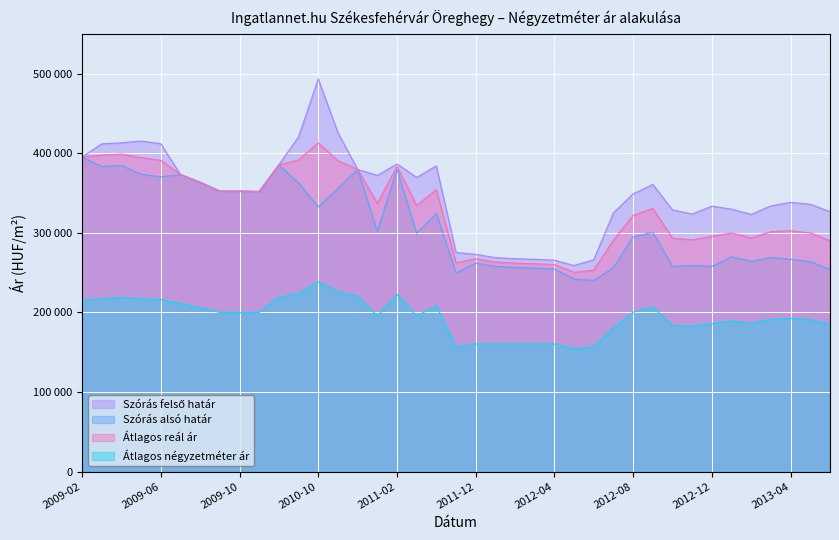

True or false: Szórás felső határ has a value of 187441 at 2012-11.

False